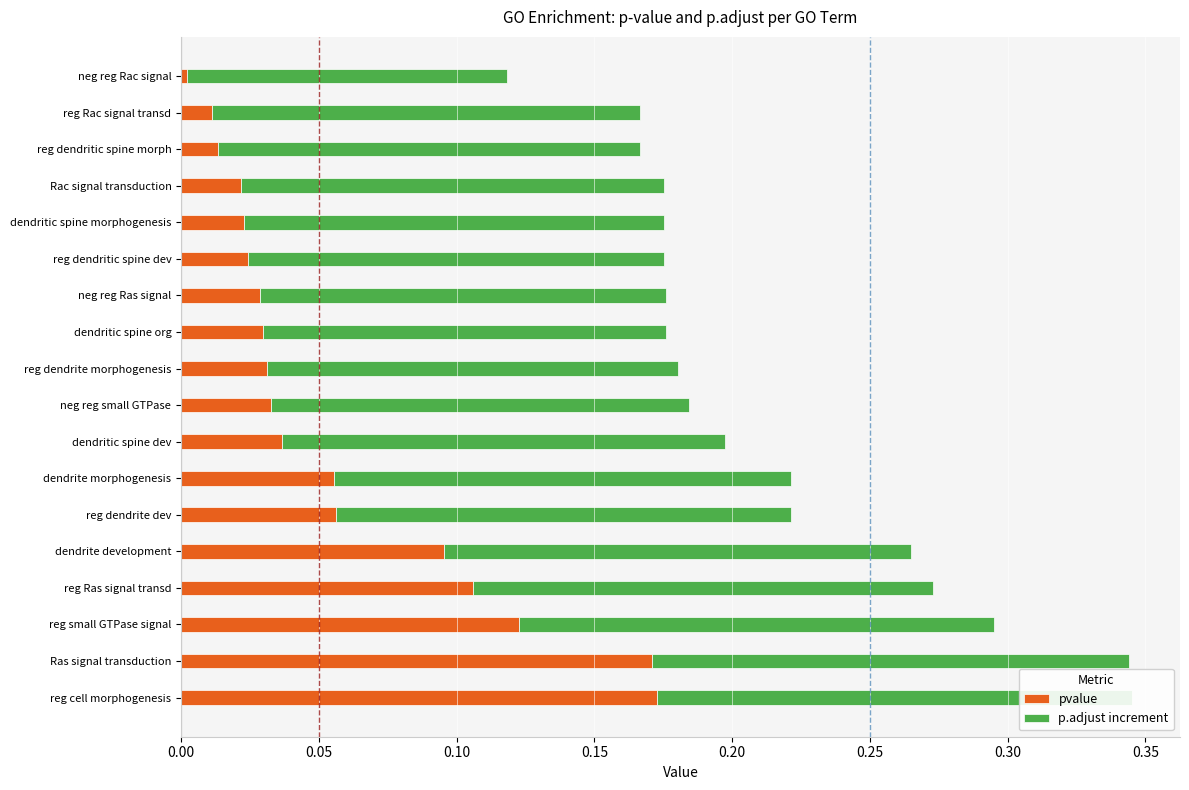

What is the total value across all series at reg small GTPase signal?

0.3